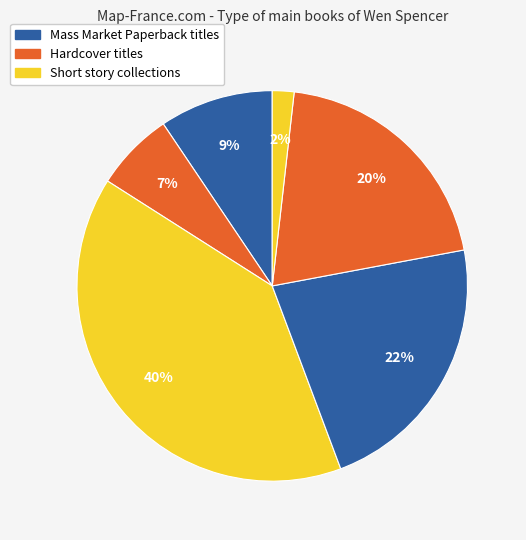

How many slices are in this pie chart?

6